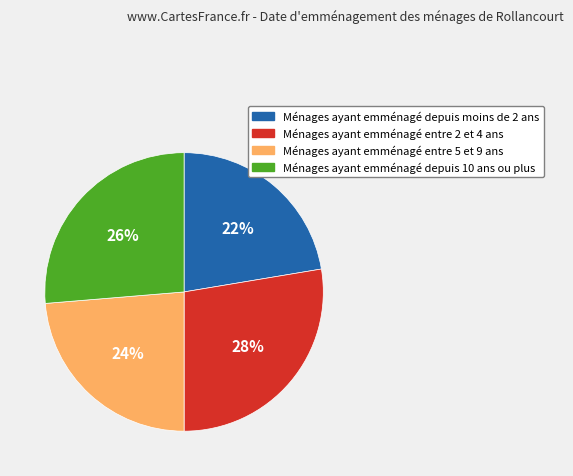

To the nearest percent, what is the average slice percentage?

25%